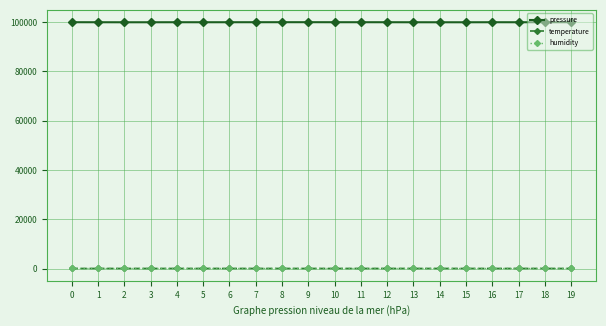

What is the average value of the temperature series?

22.3